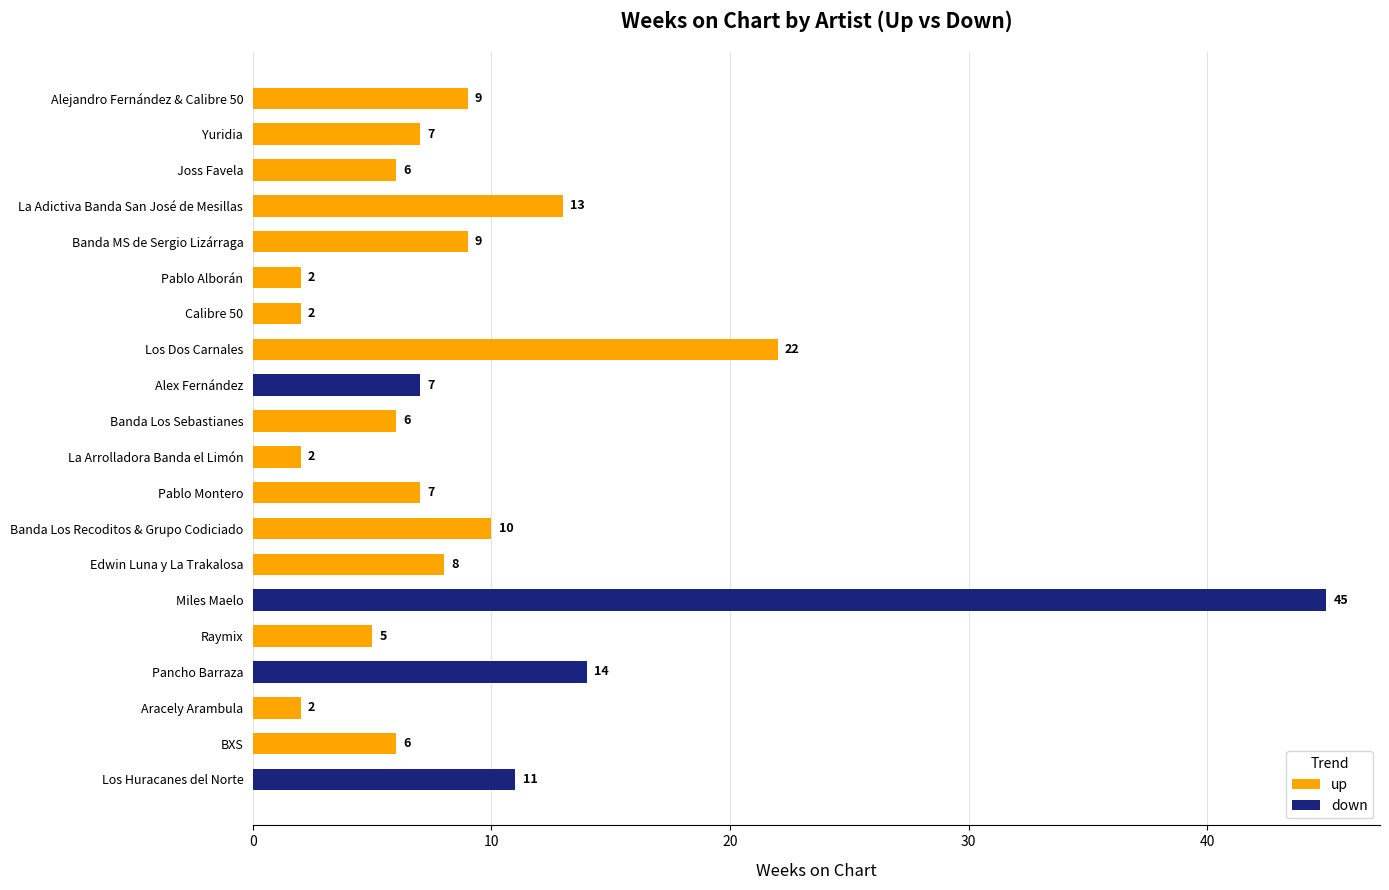

At which label is up closest to 12?

La Adictiva Banda San José de Mesillas